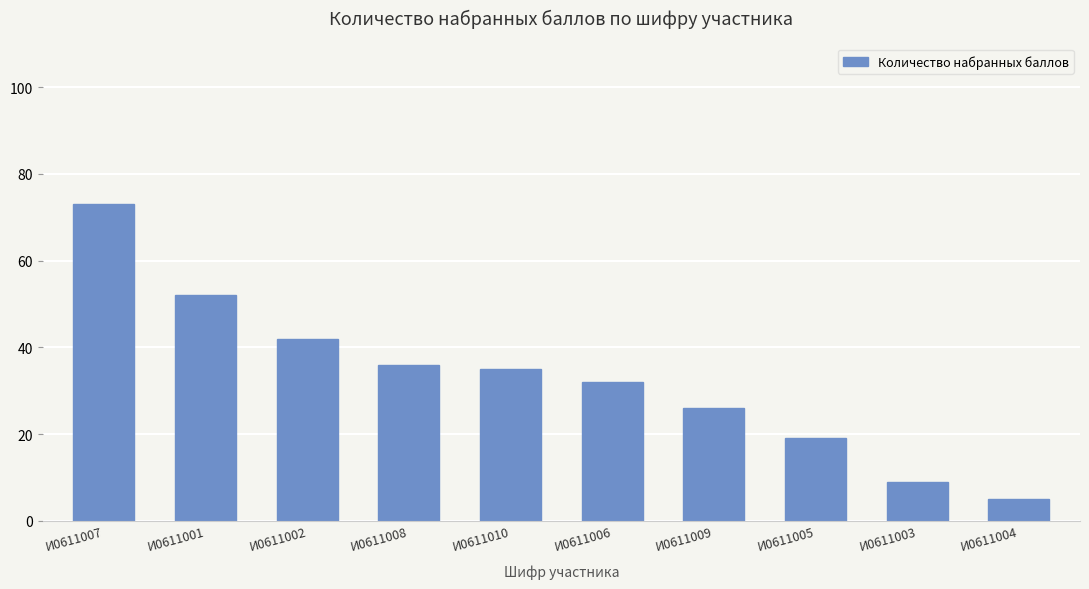

Between И0611004 and И0611008, which is larger?

И0611008